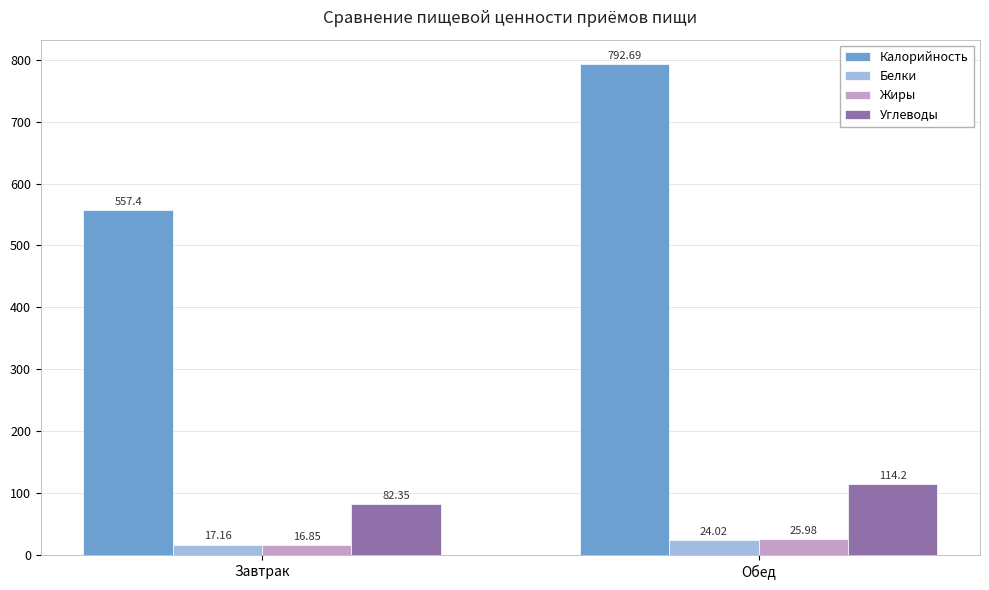

Which category has the lowest value in the Углеводы series?

Завтрак